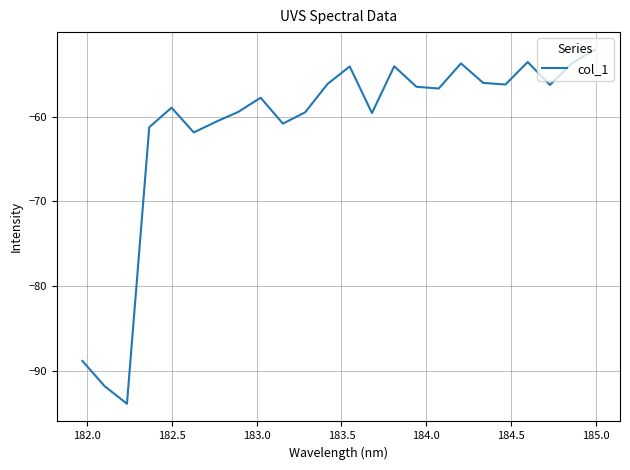

What is the difference between the maximum and minimum values?

41.7